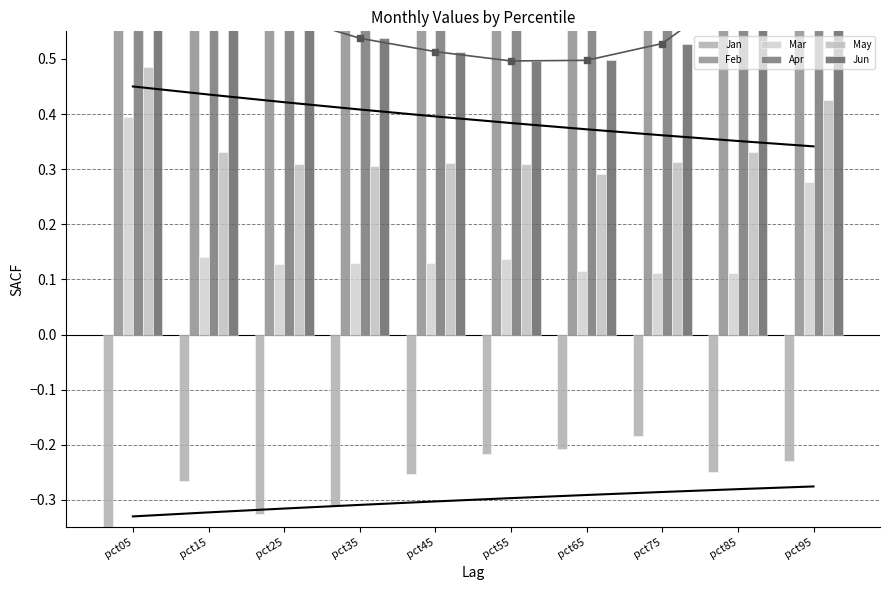

What is the smallest value displayed?

-1.3